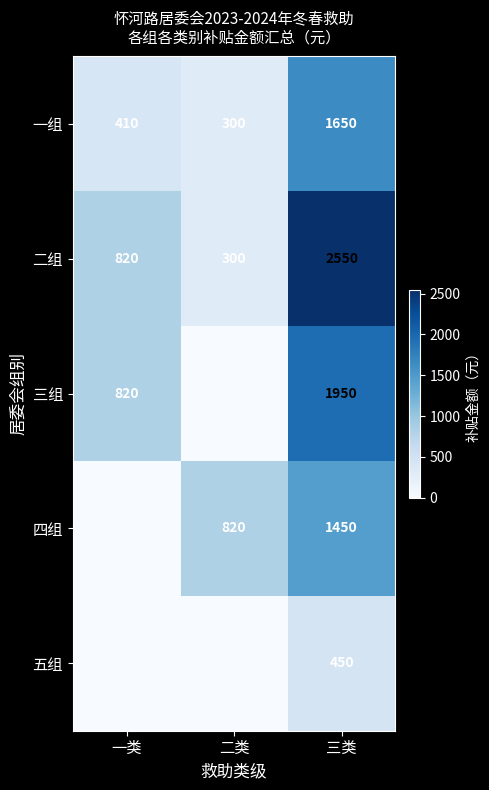

What is the highest value of the 二组 series?

2550